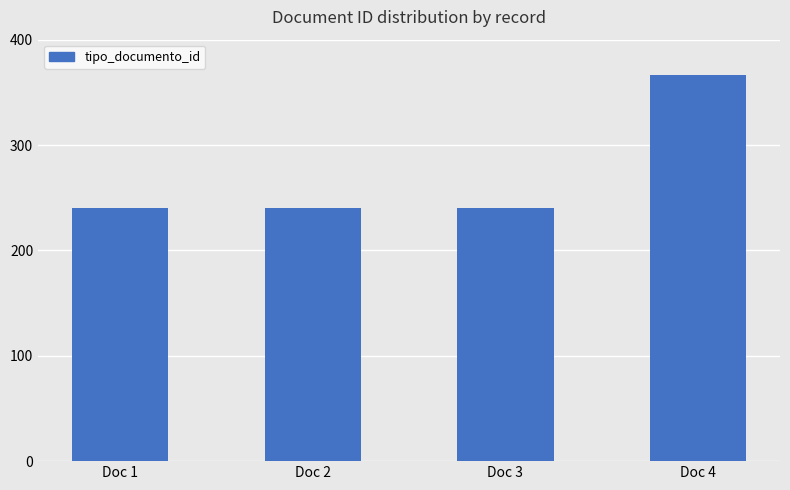

Approximately how many times larger is the value at Doc 3 compared to Doc 2?

1.0